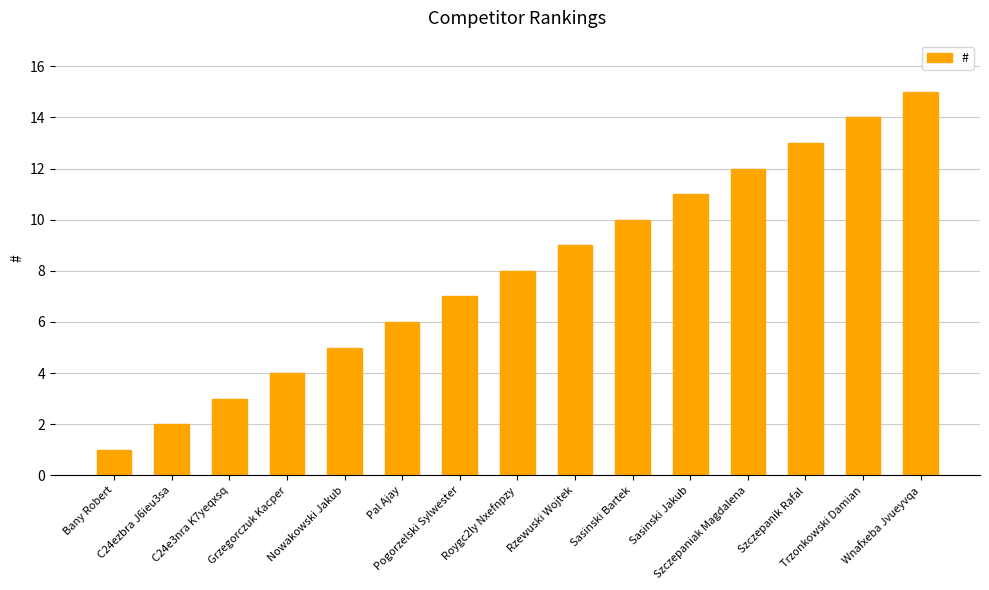

Which category has the highest value across all series?

Wnafxeba Jvueyvqa